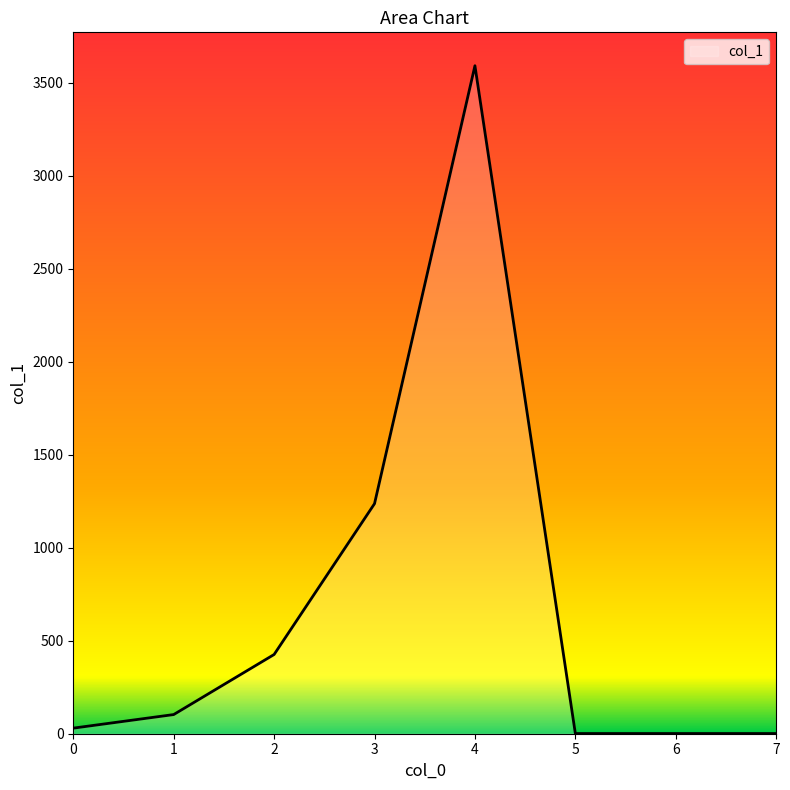

What is the difference between the maximum and minimum values?

3591